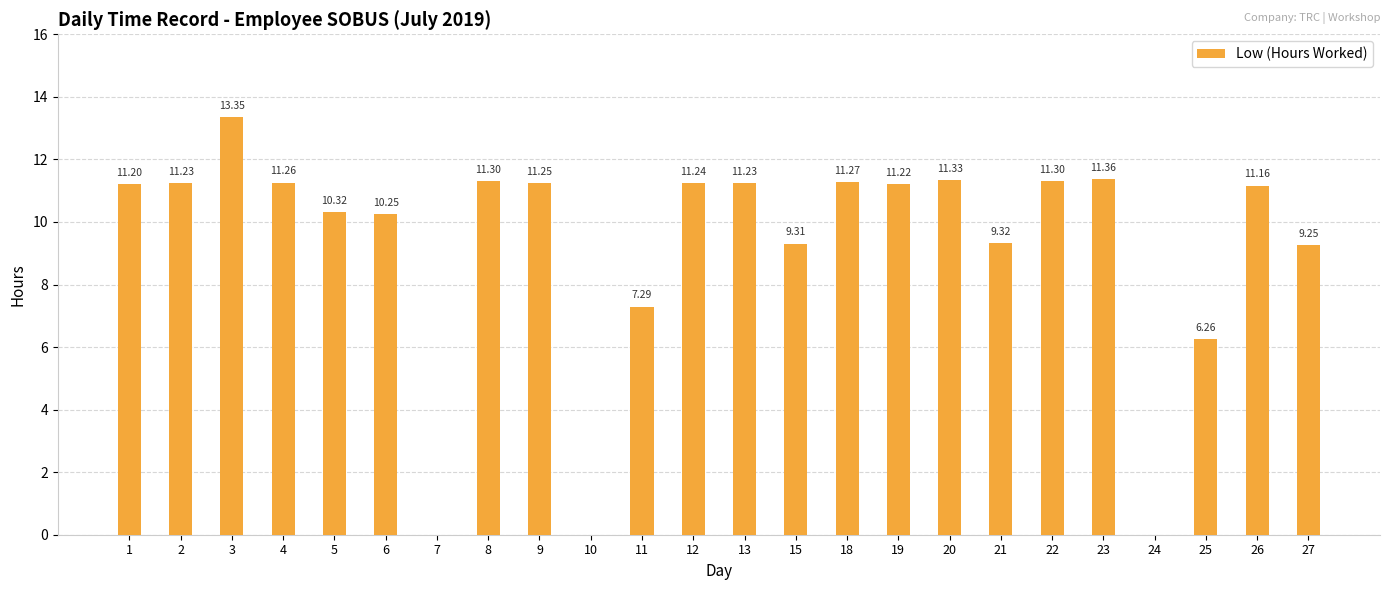

Which has a higher value, 4 or 18?

18